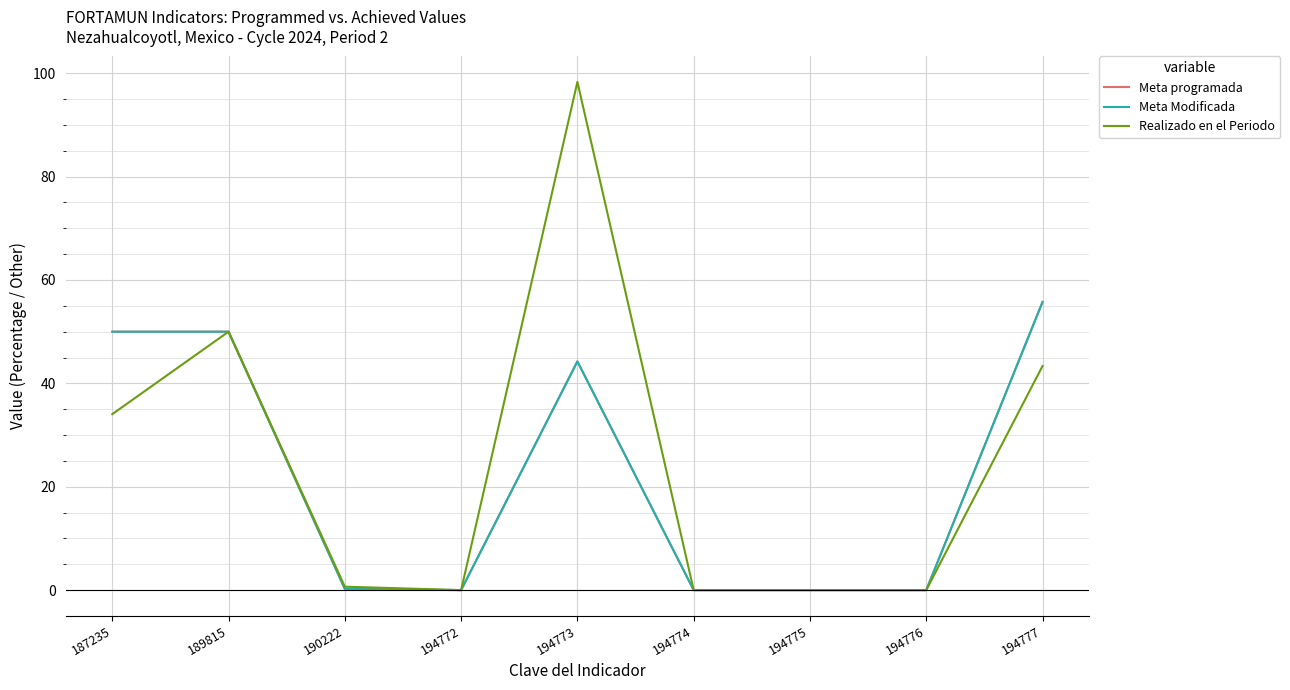

The value of Meta programada at 194772 is 32.1. True or false?

False